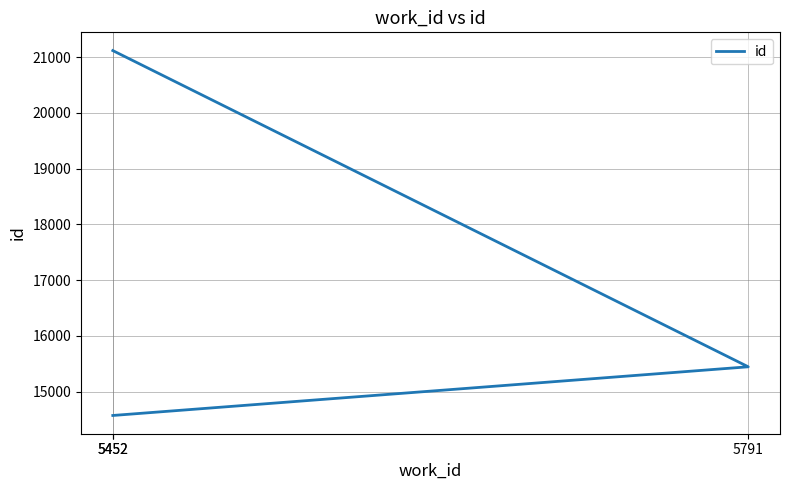

Where does the data first go above 15447?

5452